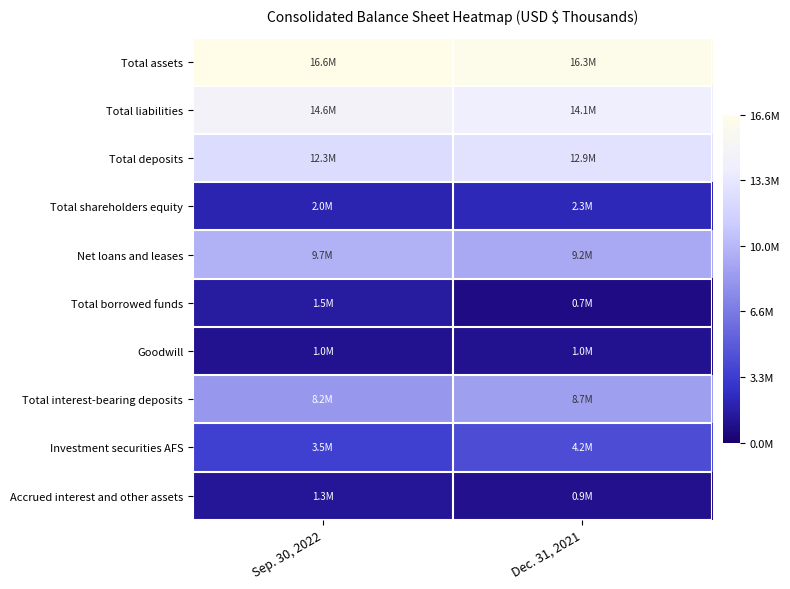

Which label corresponds to the smallest value in the chart?

Dec. 31, 2021